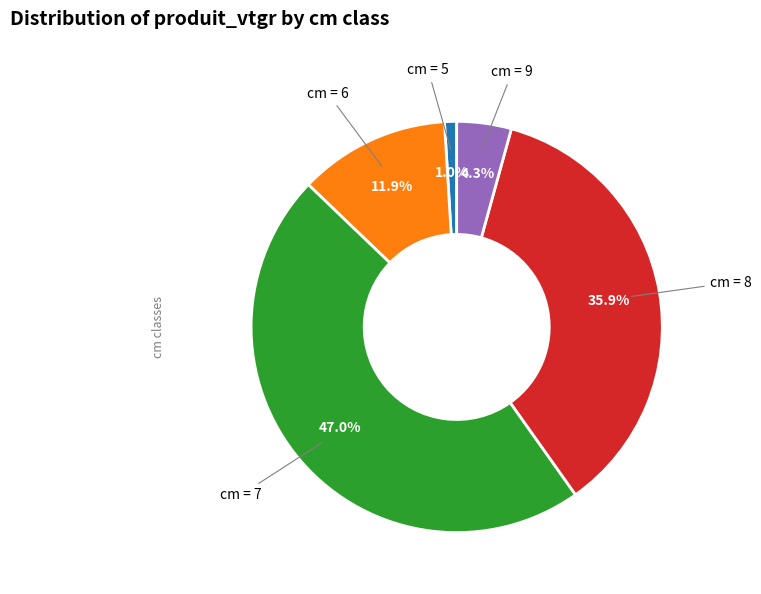

Does any single category account for the majority?

No